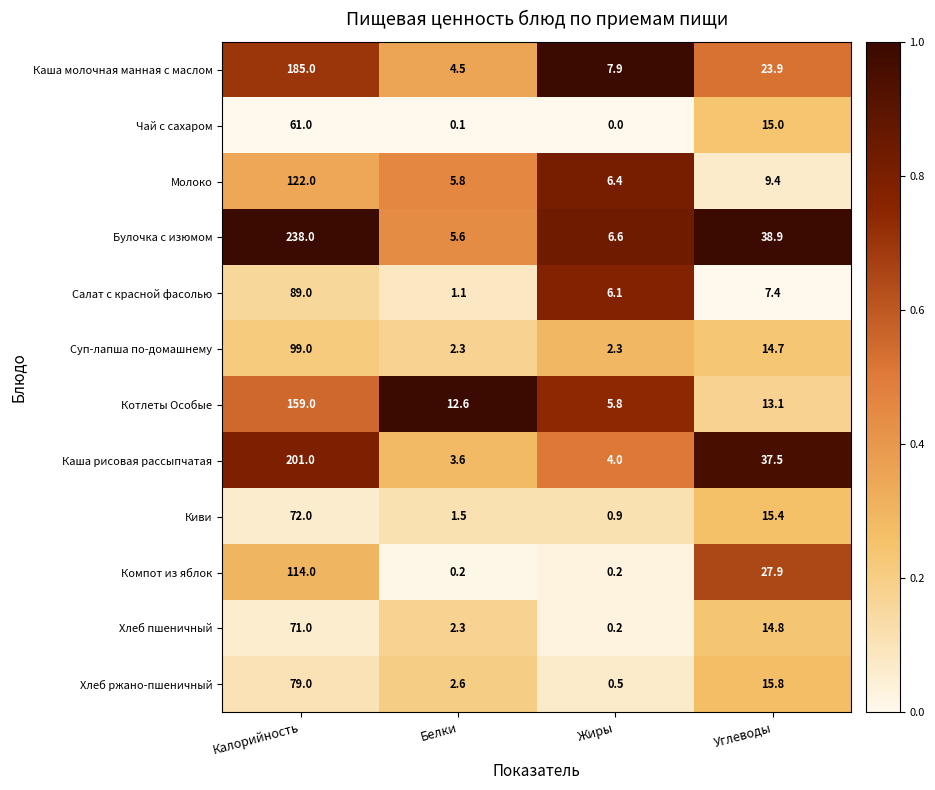

What is the difference between the maximum and second lowest values in the Компот из яблок series?

113.8